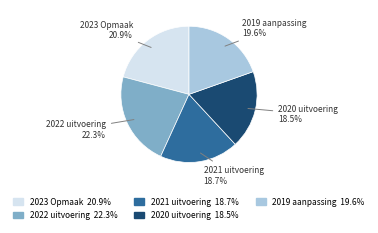

True or false: 2021 uitvoering accounts for 12% of the total.

False